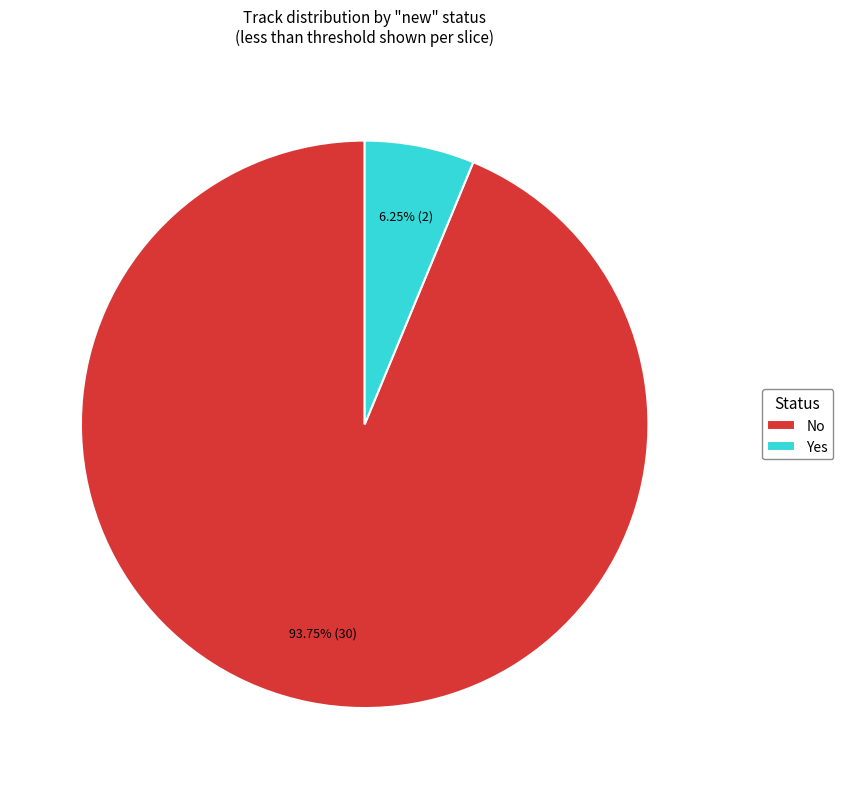

Do No and Yes together represent more than half of the pie?

Yes